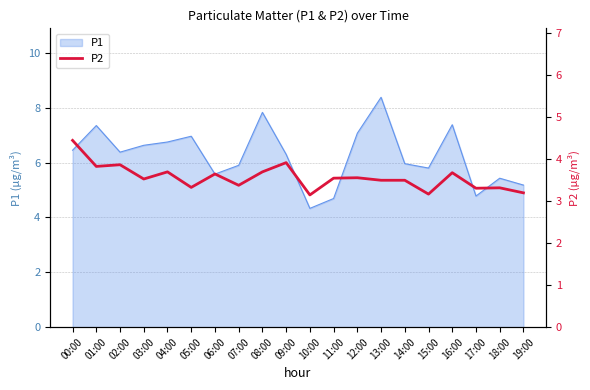

Reading left to right, what are all the values shown in this chart?

00:00=4.5	01:00=3.8	02:00=3.9	03:00=3.5	04:00=3.7	05:00=3.3	06:00=3.6	07:00=3.4	08:00=3.7	09:00=3.9	10:00=3.1	11:00=3.5	12:00=3.6	13:00=3.5	14:00=3.5	15:00=3.2	16:00=3.7	17:00=3.3	18:00=3.3	19:00=3.2